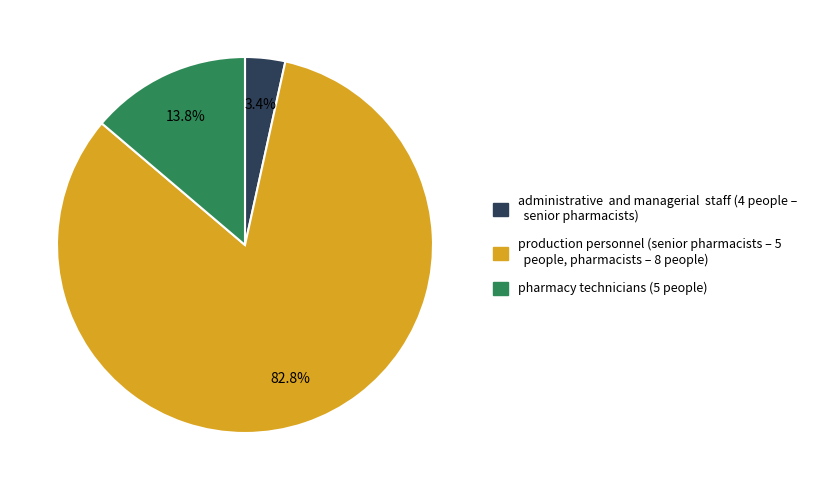

How many slices are in this pie chart?

3